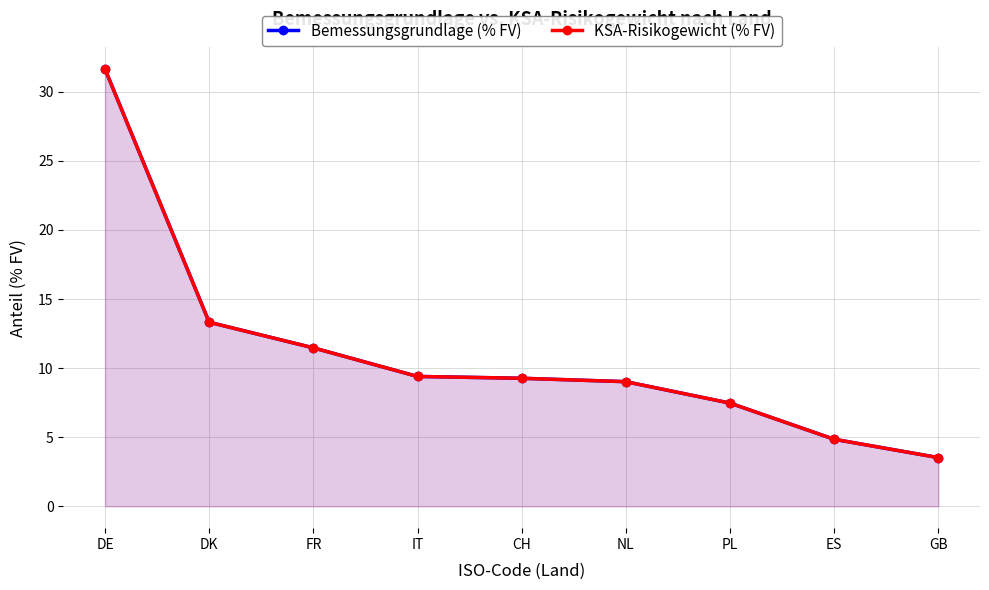

What is the label of the 1st point from the right?

GB